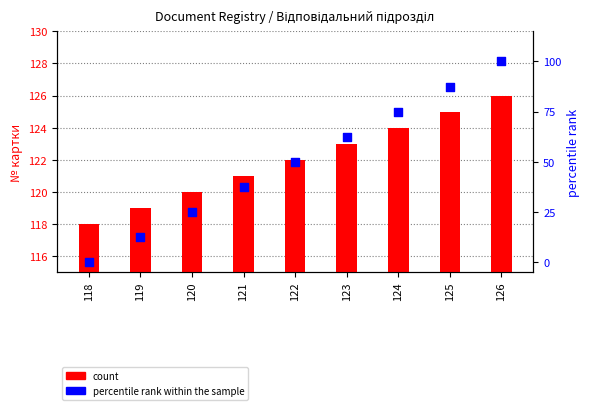

At how many categories does at least one series exceed 119?

7